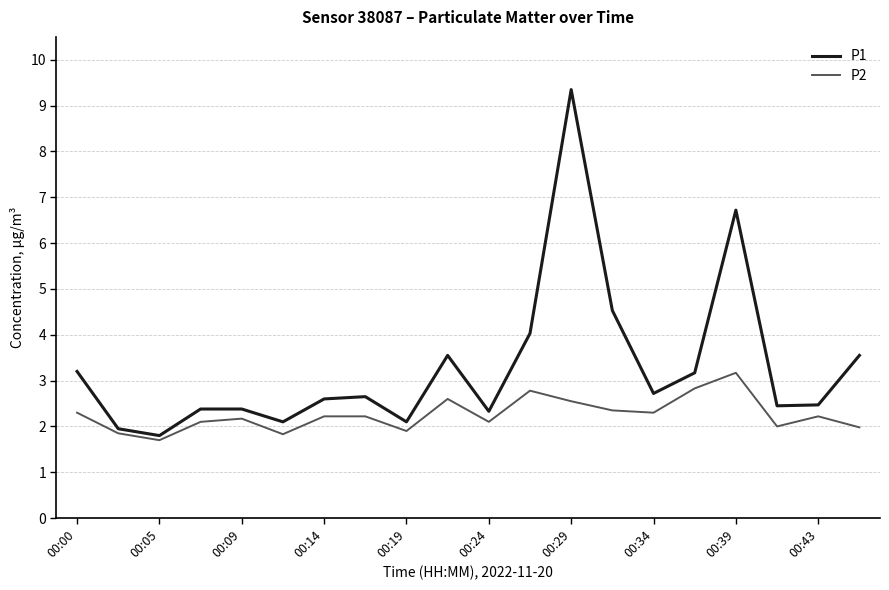

List the series in order of their overall mean, lowest first.

P2, P1